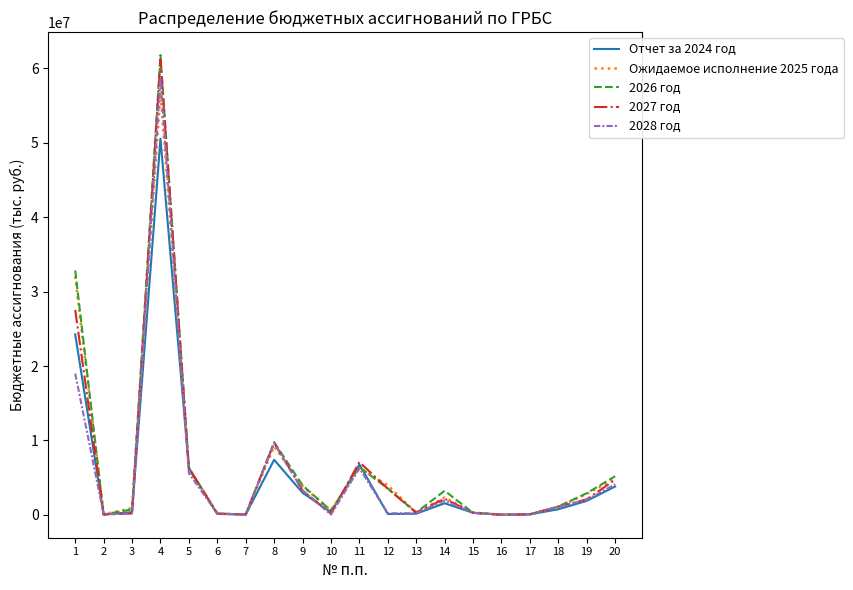

Which category has the highest value in the 2027 год series?

4